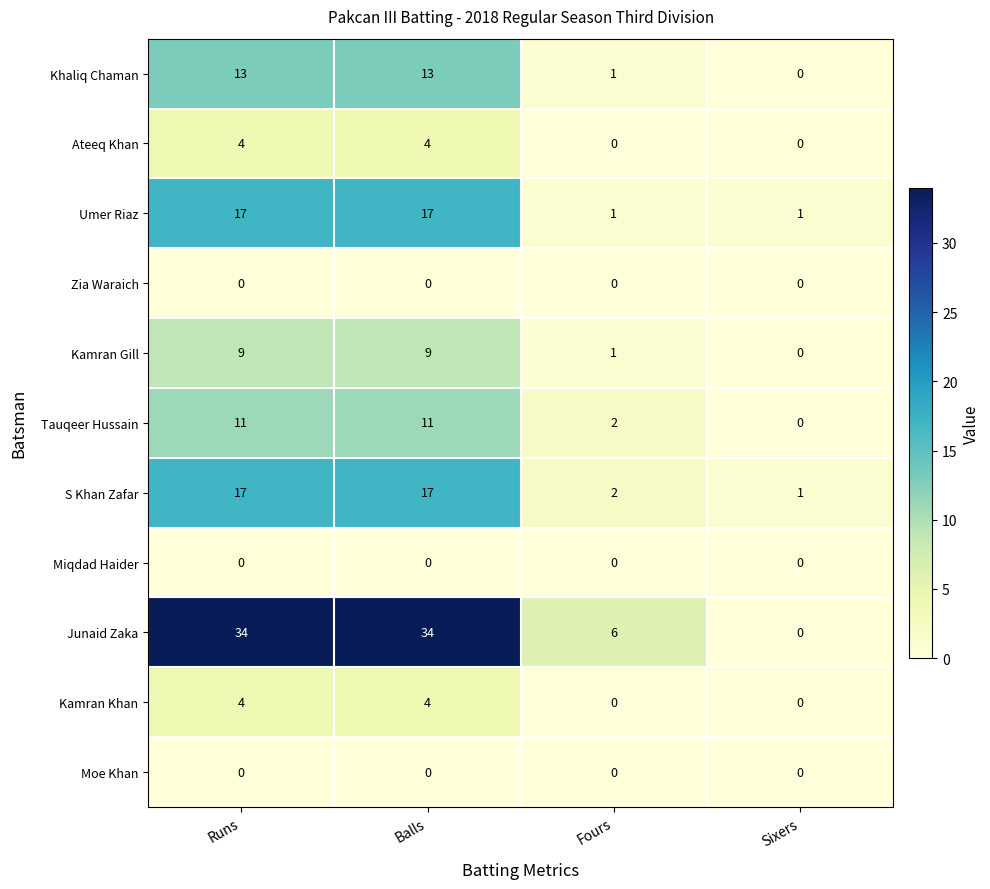

What is the maximum value for Kamran Gill?

9